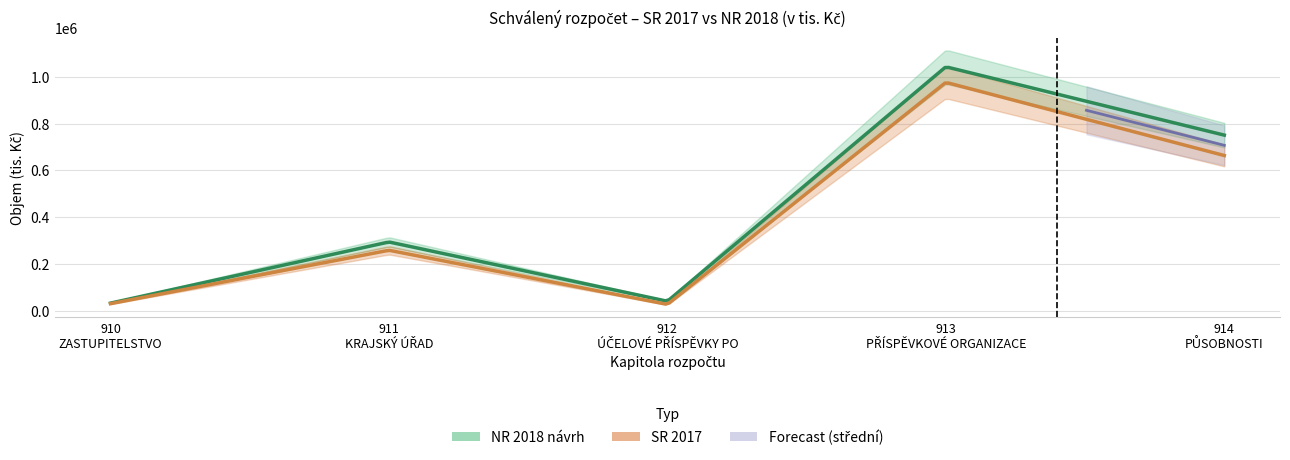

List the labels in order of NR 2018 návrh value, largest first.

913, 914, 911, 912, 910